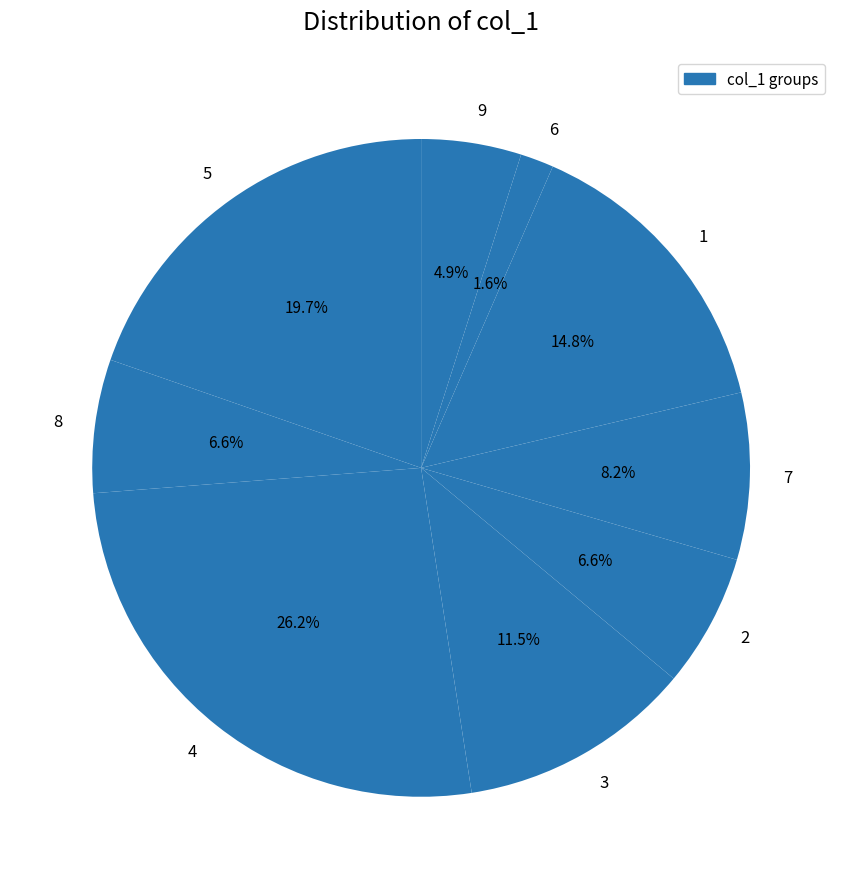

To the nearest percent, what portion does 7 represent?

8%